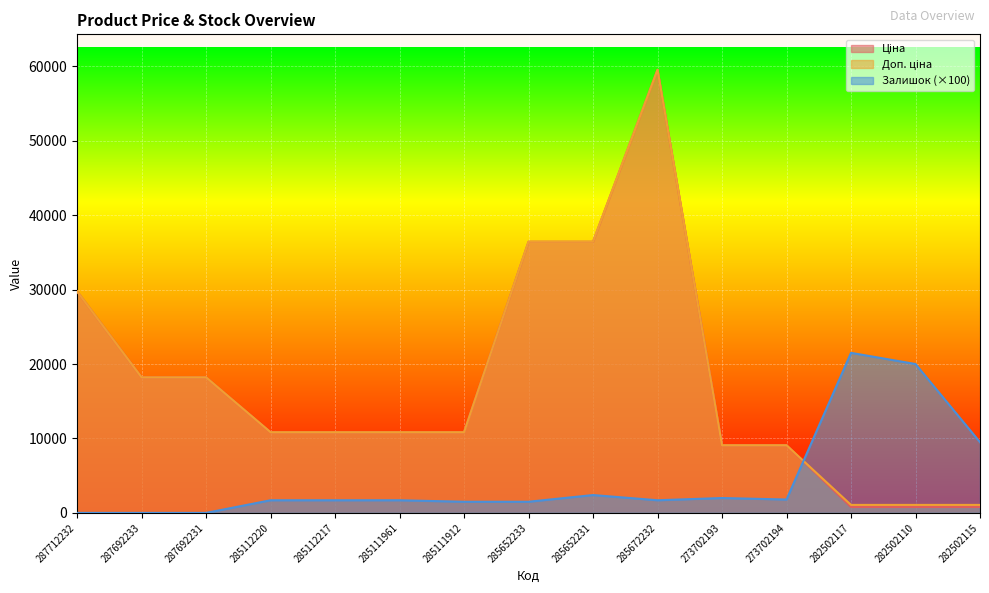

At 282502117, list the series in order from smallest to largest.

Ціна, Доп. ціна, Залишок